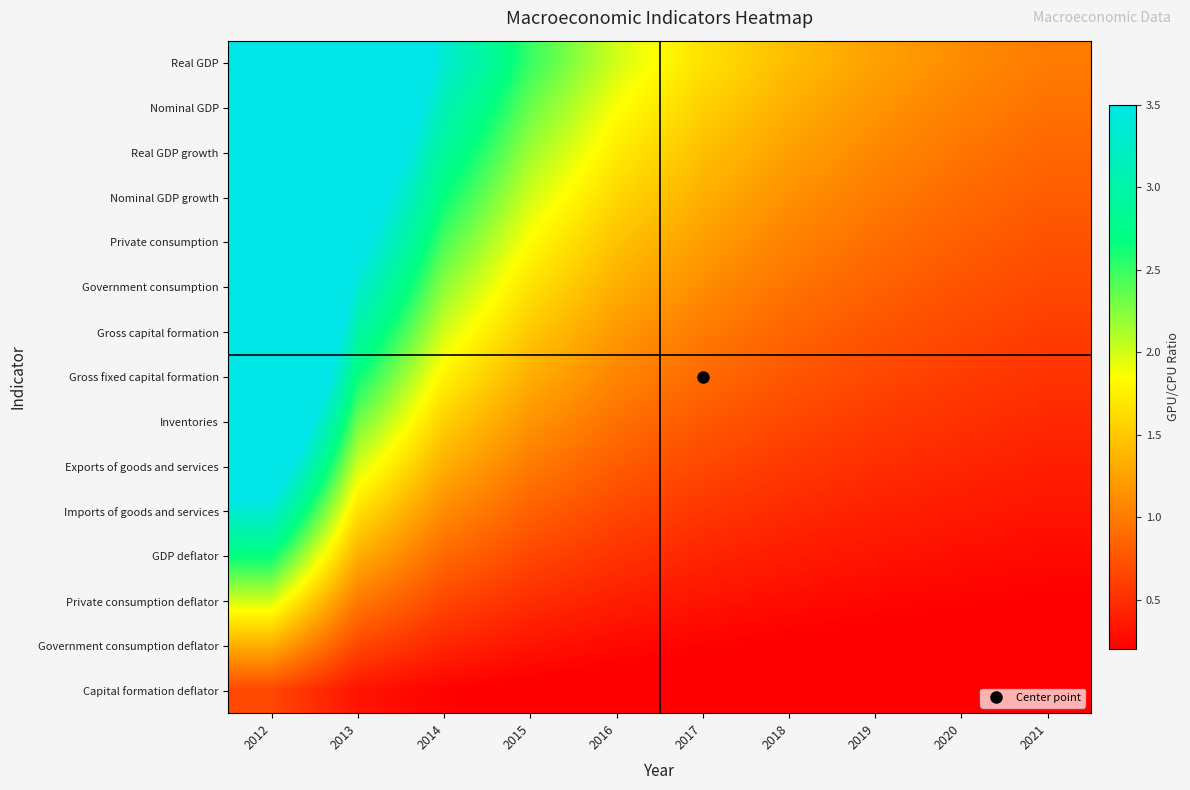

Which series has the largest total across all categories?

Real GDP